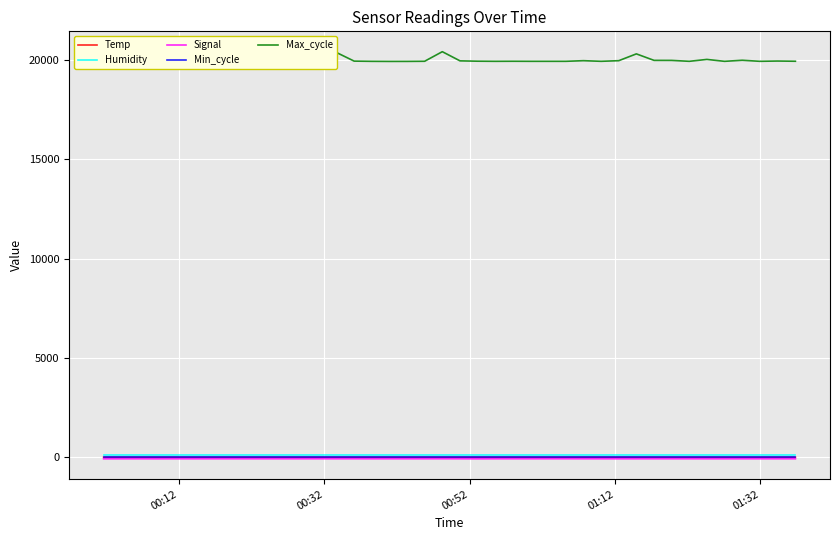

Which series has the largest range (max minus min)?

Max_cycle